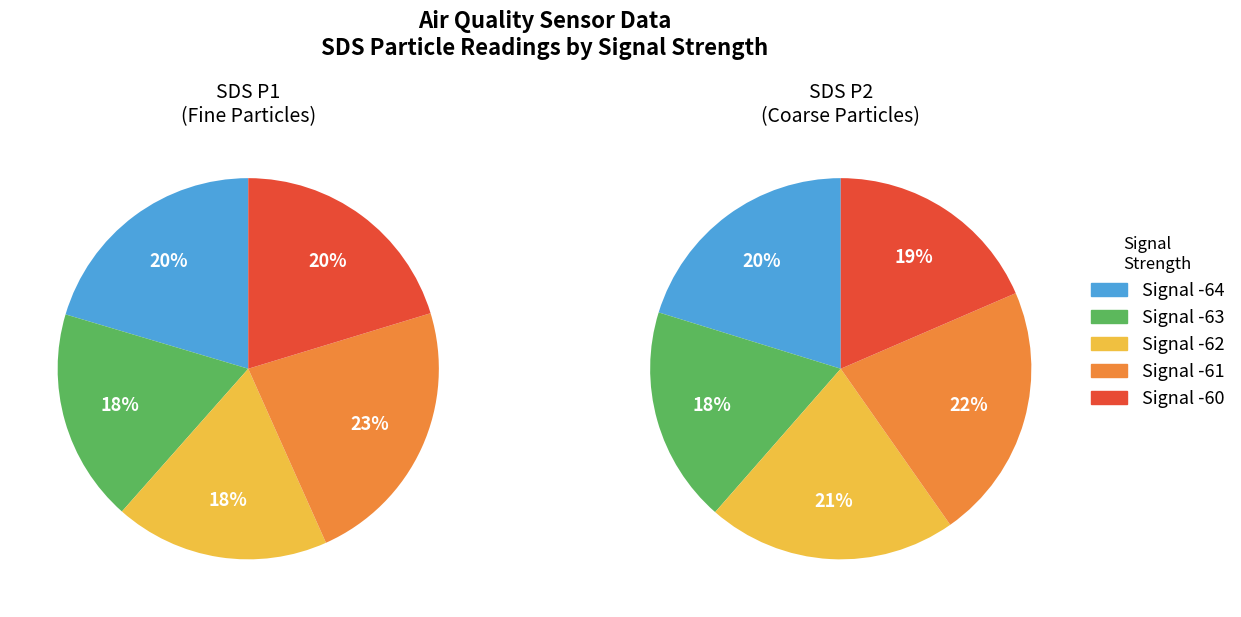

Does any single category account for the majority?

No